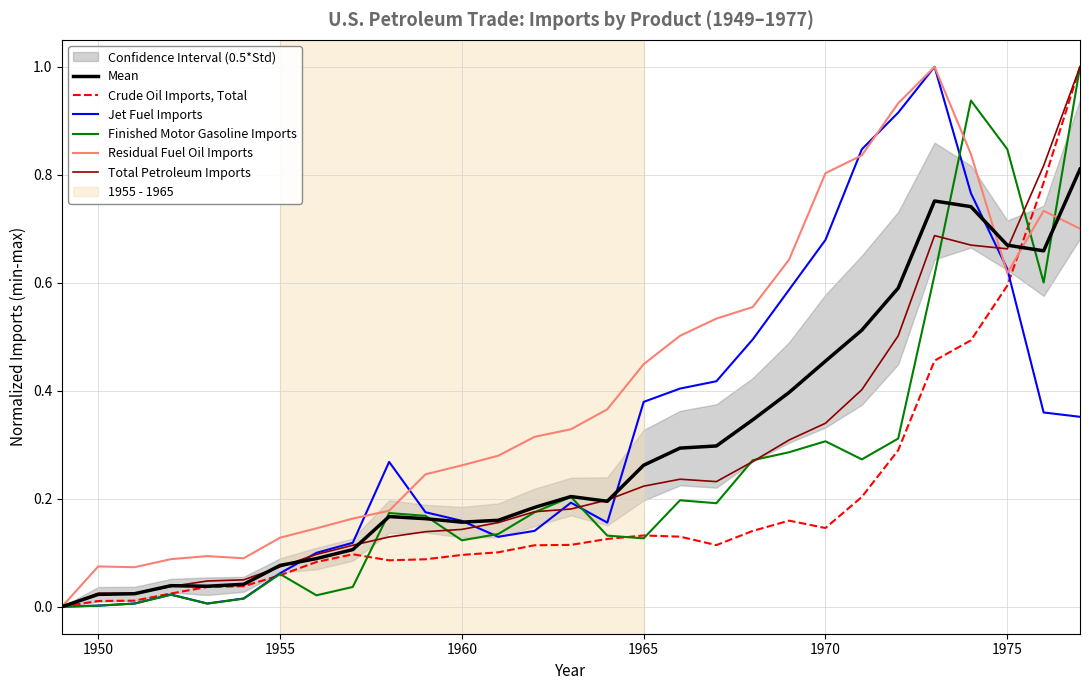

What is the highest value of the Residual Fuel Oil Imports series?

1.0